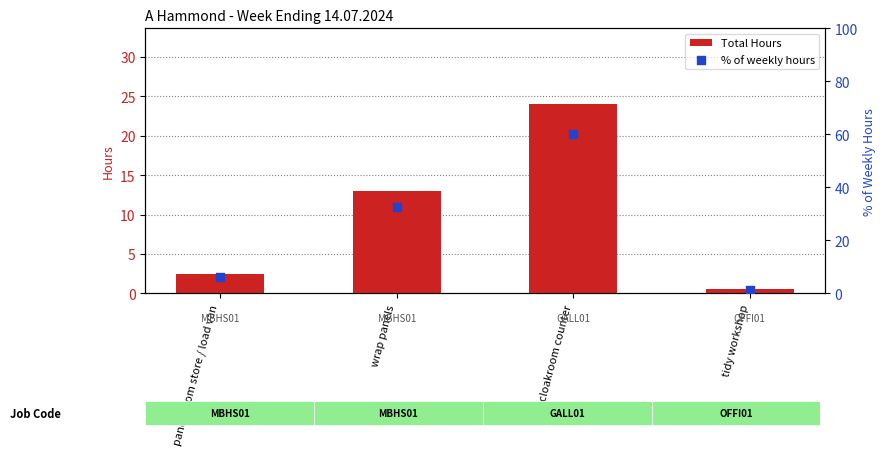

At which category is the sum across all series the highest?

cloakroom counter